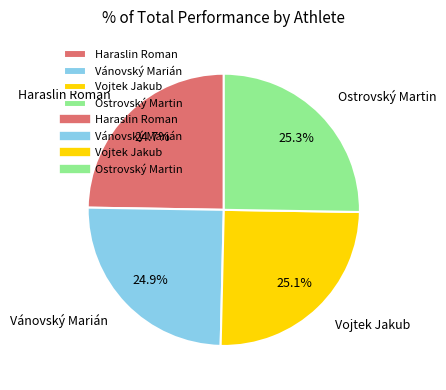

How much of the chart is everything except Vojtek Jakub?

74.9%